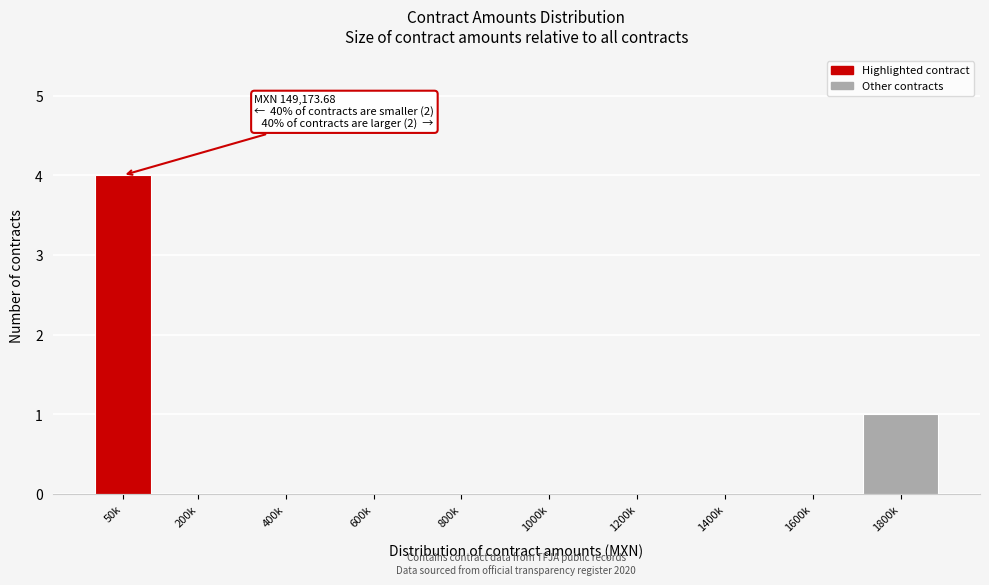

Reading right to left, transcribe all the data shown in this chart.

1800k=1	1600k=0	1400k=0	1200k=0	1000k=0	800k=0	600k=0	400k=0	200k=0	50k=4